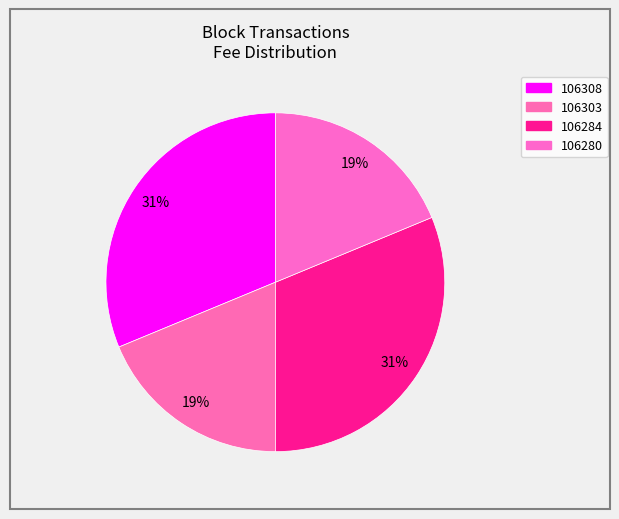

To the nearest percent, what is the difference between the 106308 and 106303 slice percentages?

12%